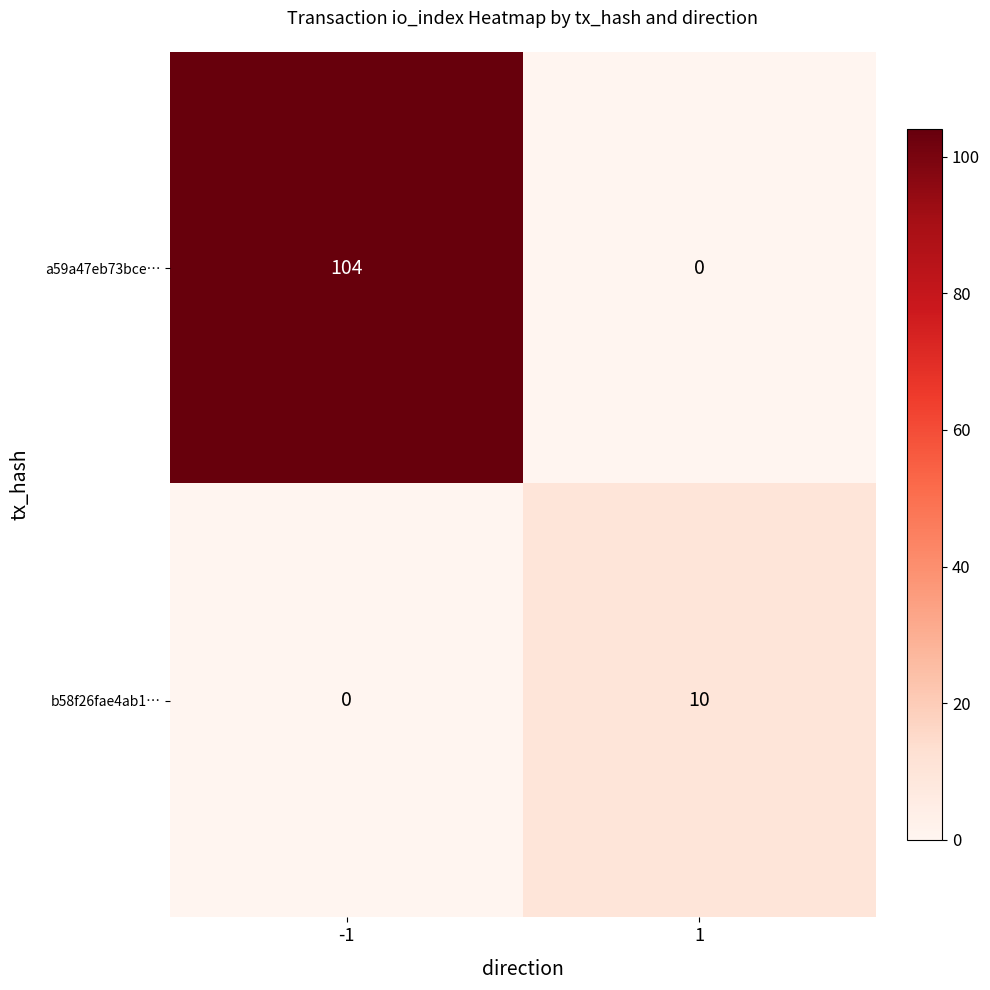

Rank the series by their average value, from lowest to highest.

b58f26fae4ab1…, a59a47eb73bce…